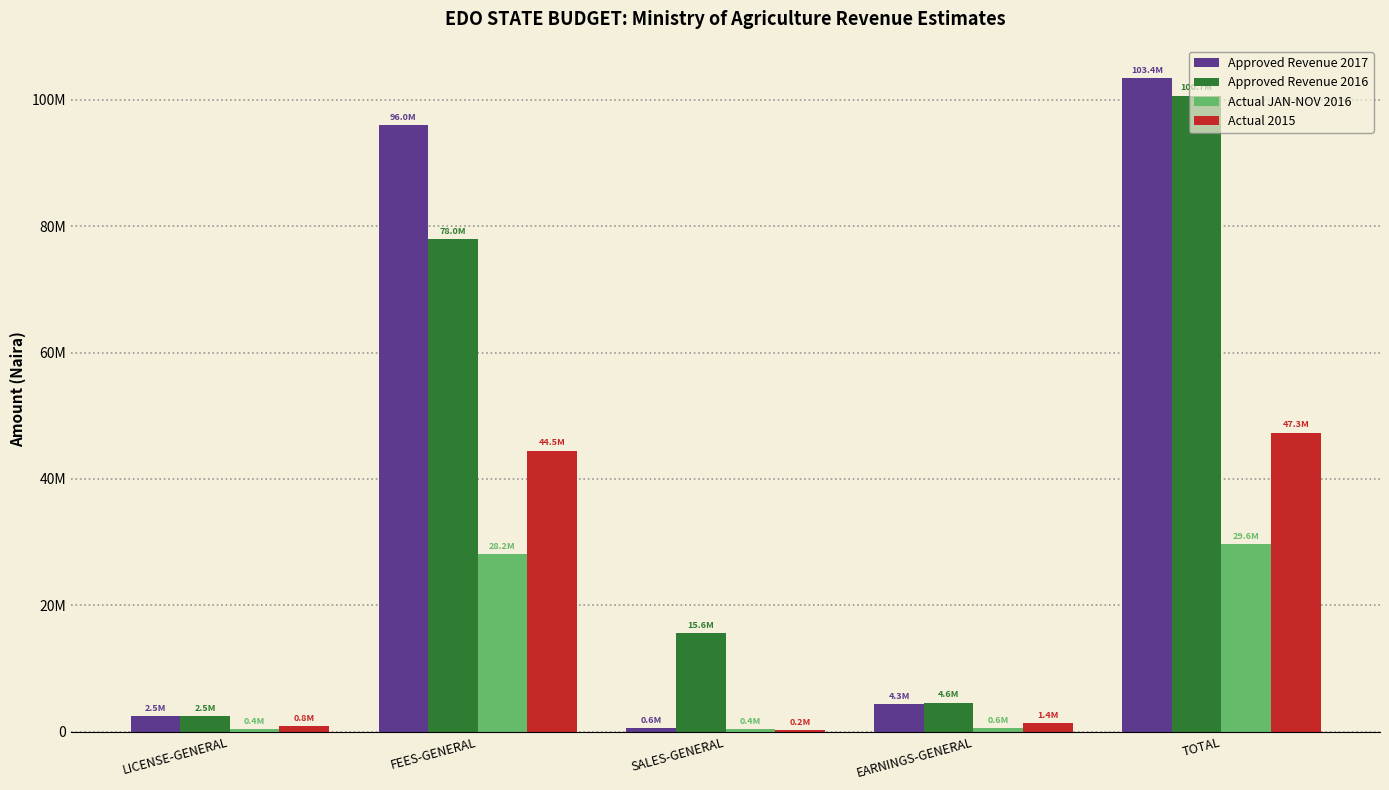

What is the value of the Approved Revenue 2017 bar at the 3rd from the left?

600000.0